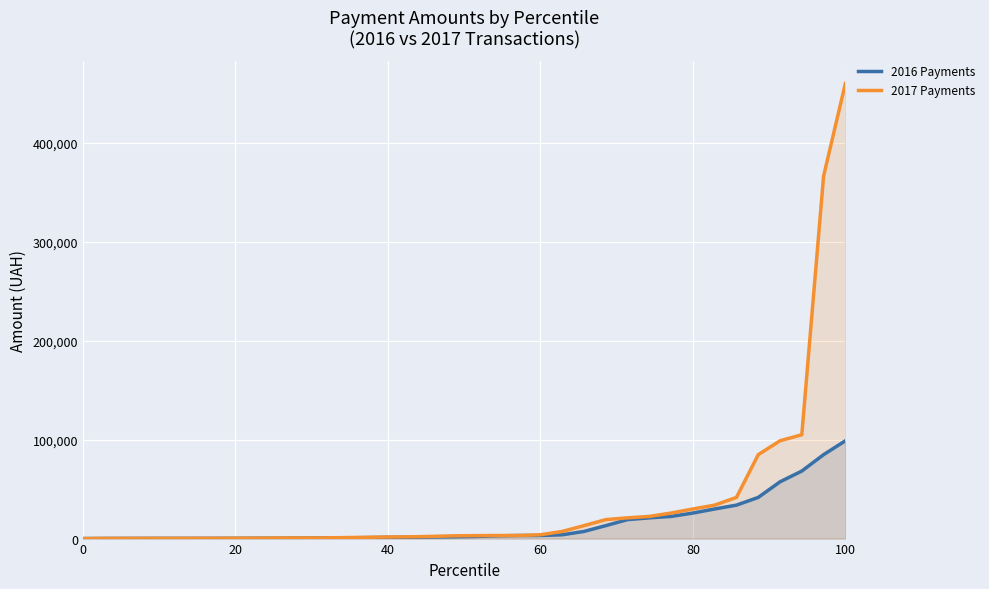

What is the sum of all 2016 Payments values?

549169.1